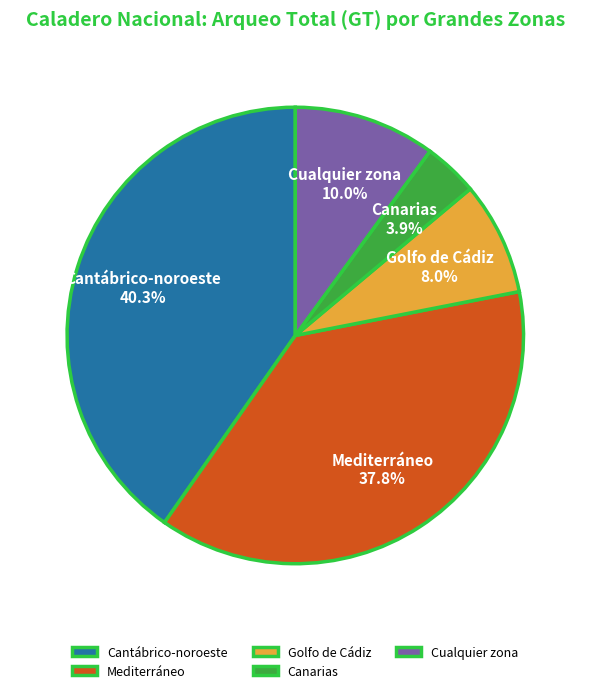

Which slice is the largest?

Cantábrico-noroeste